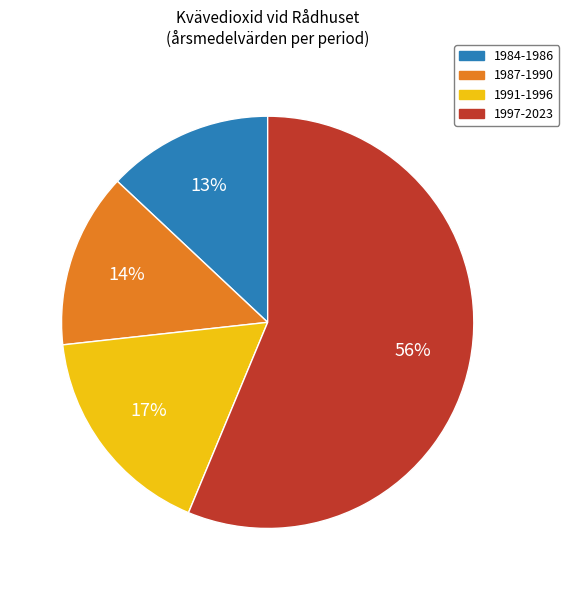

Which slice is the smallest?

1984-1986